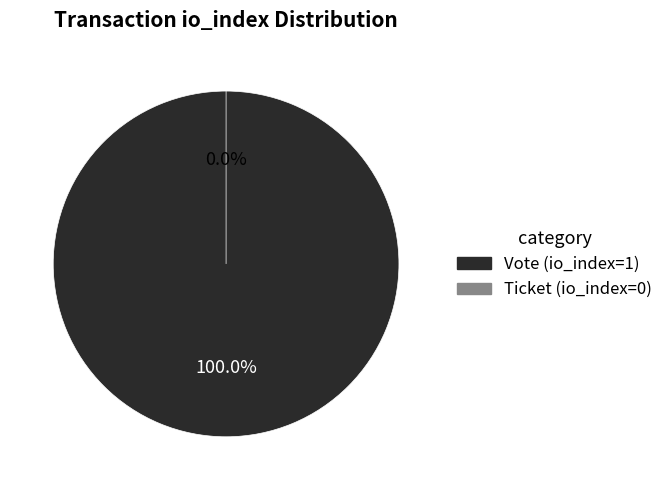

Which slice is the largest?

Vote (io_index=1)